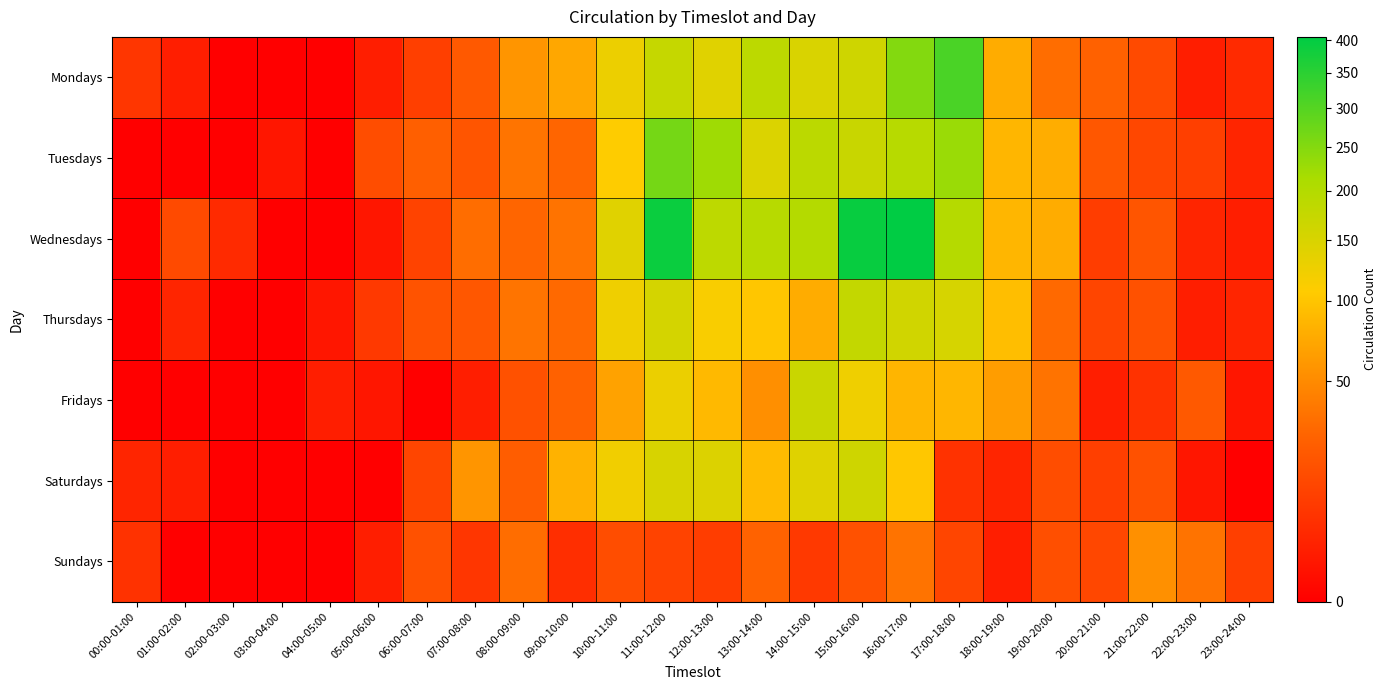

Reading left to right, transcribe all the data shown in this chart.

Mondays: 00:00-01:00=7	01:00-02:00=2	02:00-03:00=0	03:00-04:00=0	04:00-05:00=0	05:00-06:00=2	06:00-07:00=10	07:00-08:00=21	08:00-09:00=58	09:00-10:00=72	10:00-11:00=127	11:00-12:00=174	12:00-13:00=141	13:00-14:00=187	14:00-15:00=149	15:00-16:00=163	16:00-17:00=250	17:00-18:00=313	18:00-19:00=77	19:00-20:00=32	20:00-21:00=25	21:00-22:00=14	22:00-23:00=2	23:00-24:00=4
Tuesdays: 00:00-01:00=0	01:00-02:00=0	02:00-03:00=0	03:00-04:00=1	04:00-05:00=0	05:00-06:00=15	06:00-07:00=24	07:00-08:00=19	08:00-09:00=36	09:00-10:00=28	10:00-11:00=108	11:00-12:00=266	12:00-13:00=223	13:00-14:00=147	14:00-15:00=188	15:00-16:00=171	16:00-17:00=194	17:00-18:00=228	18:00-19:00=86	19:00-20:00=78	20:00-21:00=20	21:00-22:00=13	22:00-23:00=10	23:00-24:00=3
Wednesdays: 00:00-01:00=0	01:00-02:00=14	02:00-03:00=4	03:00-04:00=0	04:00-05:00=0	05:00-06:00=1	06:00-07:00=11	07:00-08:00=32	08:00-09:00=28	09:00-10:00=35	10:00-11:00=141	11:00-12:00=390	12:00-13:00=186	13:00-14:00=194	14:00-15:00=199	15:00-16:00=394	16:00-17:00=405	17:00-18:00=197	18:00-19:00=86	19:00-20:00=76	20:00-21:00=9	21:00-22:00=19	22:00-23:00=3	23:00-24:00=2
Thursdays: 00:00-01:00=0	01:00-02:00=3	02:00-03:00=0	03:00-04:00=0	04:00-05:00=1	05:00-06:00=8	06:00-07:00=18	07:00-08:00=20	08:00-09:00=36	09:00-10:00=30	10:00-11:00=124	11:00-12:00=155	12:00-13:00=113	13:00-14:00=101	14:00-15:00=77	15:00-16:00=177	16:00-17:00=160	17:00-18:00=153	18:00-19:00=93	19:00-20:00=30	20:00-21:00=12	21:00-22:00=17	22:00-23:00=2	23:00-24:00=3
Fridays: 00:00-01:00=0	01:00-02:00=0	02:00-03:00=0	03:00-04:00=0	04:00-05:00=2	05:00-06:00=1	06:00-07:00=0	07:00-08:00=2	08:00-09:00=17	09:00-10:00=25	10:00-11:00=68	11:00-12:00=129	12:00-13:00=89	13:00-14:00=53	14:00-15:00=169	15:00-16:00=124	16:00-17:00=85	17:00-18:00=86	18:00-19:00=64	19:00-20:00=35	20:00-21:00=2	21:00-22:00=6	22:00-23:00=21	23:00-24:00=1
Saturdays: 00:00-01:00=3	01:00-02:00=2	02:00-03:00=0	03:00-04:00=0	04:00-05:00=0	05:00-06:00=0	06:00-07:00=12	07:00-08:00=58	08:00-09:00=23	09:00-10:00=82	10:00-11:00=121	11:00-12:00=152	12:00-13:00=145	13:00-14:00=91	14:00-15:00=142	15:00-16:00=163	16:00-17:00=103	17:00-18:00=6	18:00-19:00=3	19:00-20:00=15	20:00-21:00=10	21:00-22:00=17	22:00-23:00=1	23:00-24:00=0
Sundays: 00:00-01:00=6	01:00-02:00=0	02:00-03:00=0	03:00-04:00=0	04:00-05:00=0	05:00-06:00=2	06:00-07:00=17	07:00-08:00=7	08:00-09:00=32	09:00-10:00=5	10:00-11:00=15	11:00-12:00=11	12:00-13:00=9	13:00-14:00=26	14:00-15:00=8	15:00-16:00=17	16:00-17:00=35	17:00-18:00=12	18:00-19:00=2	19:00-20:00=16	20:00-21:00=13	21:00-22:00=54	22:00-23:00=35	23:00-24:00=10